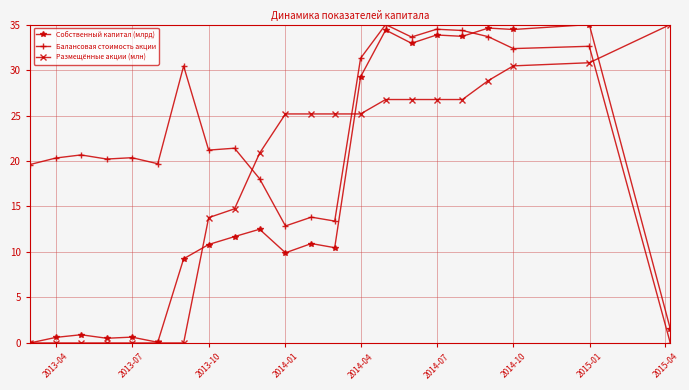

What is the value of the Балансовая стоимость акции point at the 4th from the left?

20.2